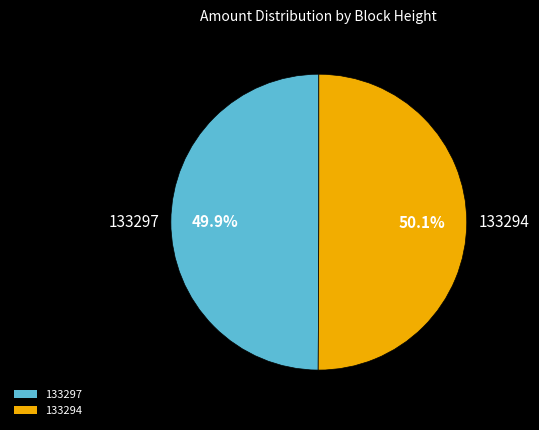

What is the ratio of the value at 133297 to the value at 133294?

1.0